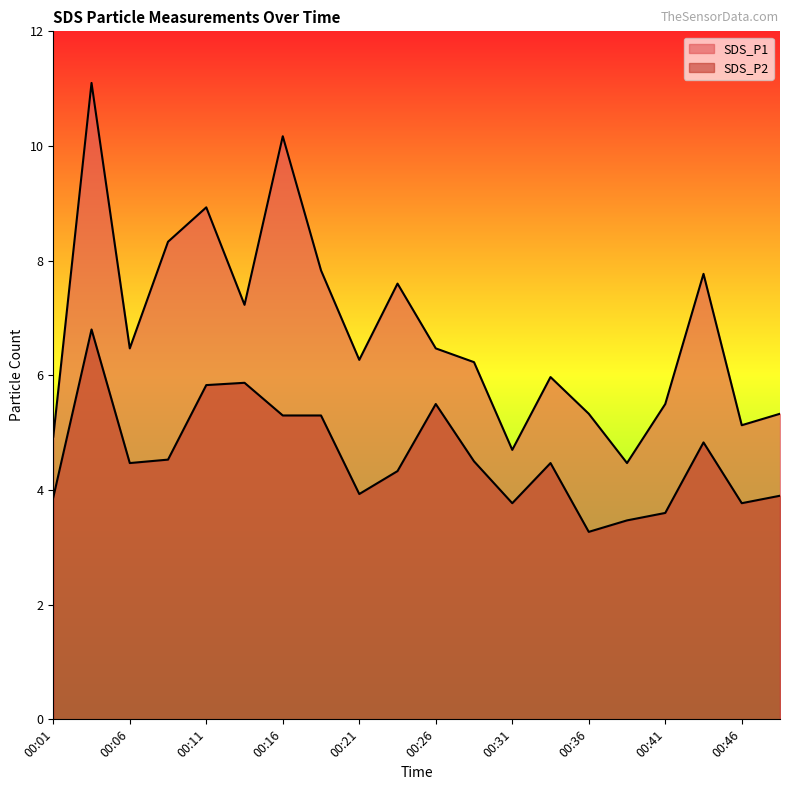

The SDS_P2 series shows 8.3 at 00:26. True or false?

False